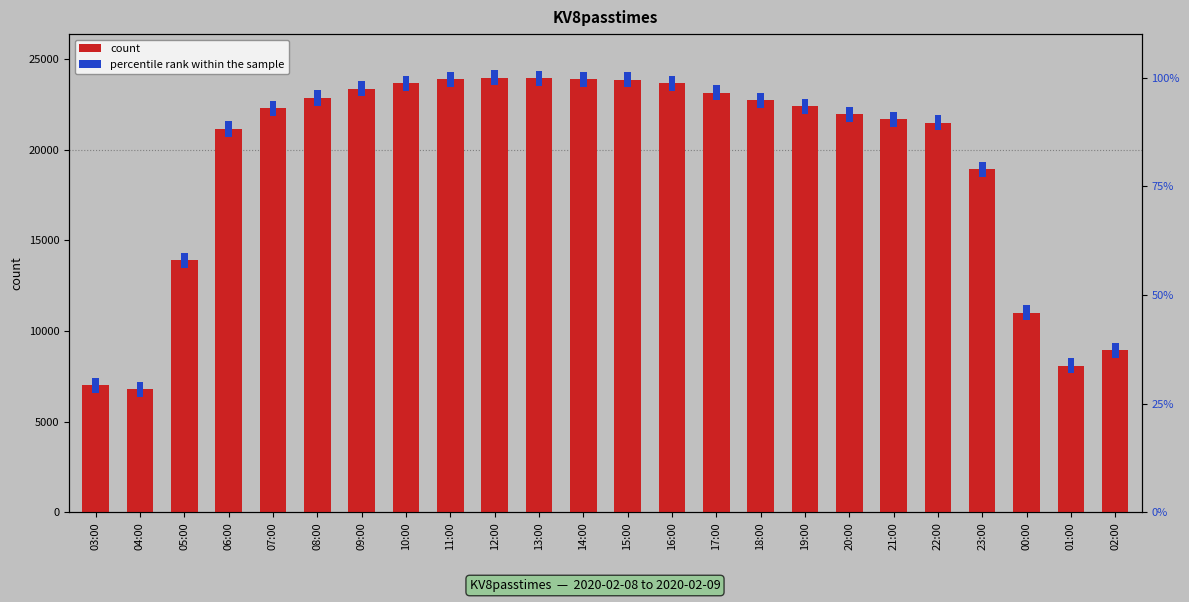

How many bars are there in total?

48